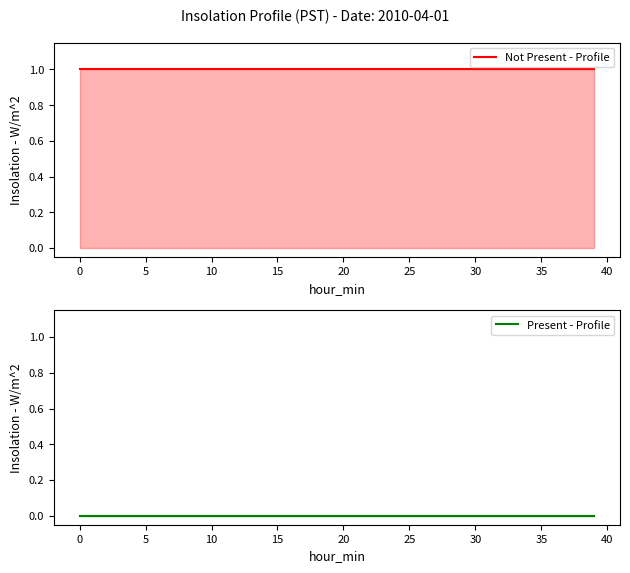

List the series in order of their overall mean, lowest first.

Present - Profile, Not Present - Profile